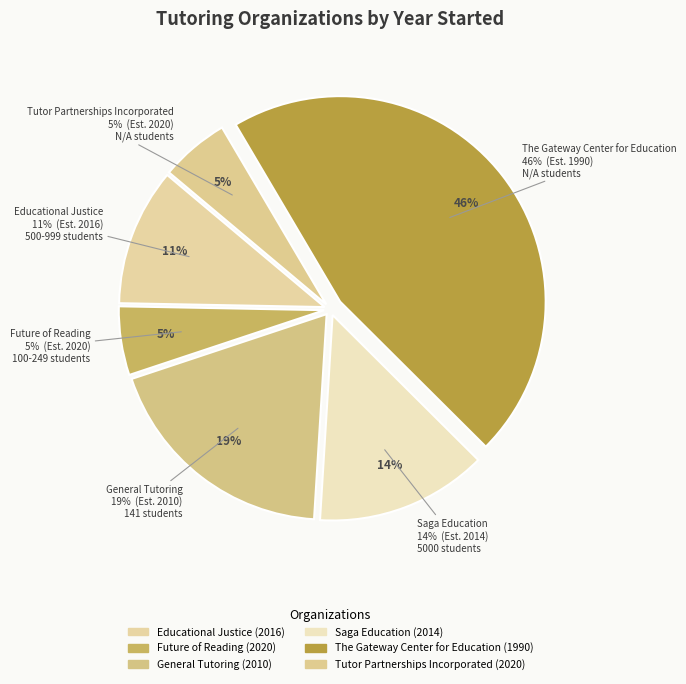

The Future of Reading slice represents 2% of the pie. True or false?

False